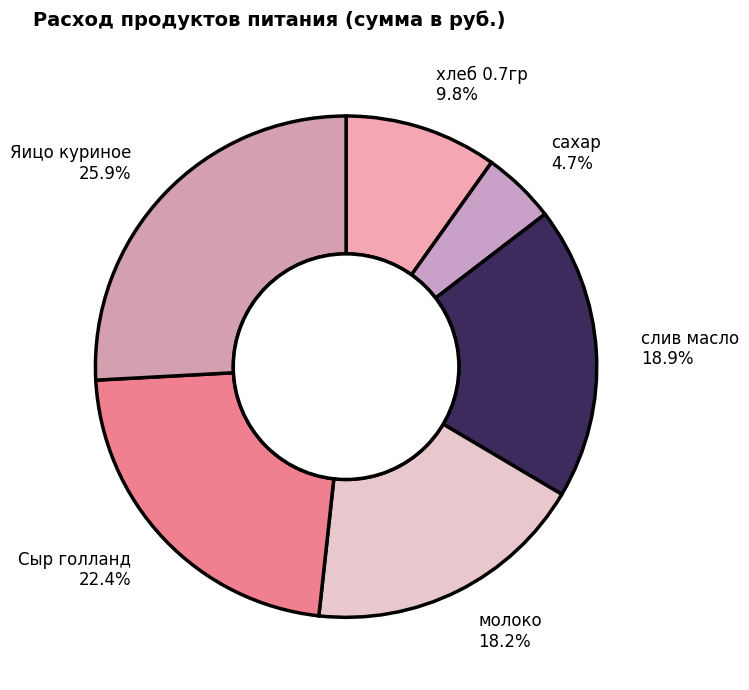

To the nearest percent, what is the combined percentage of хлеб 0.7гр and молоко?

28%